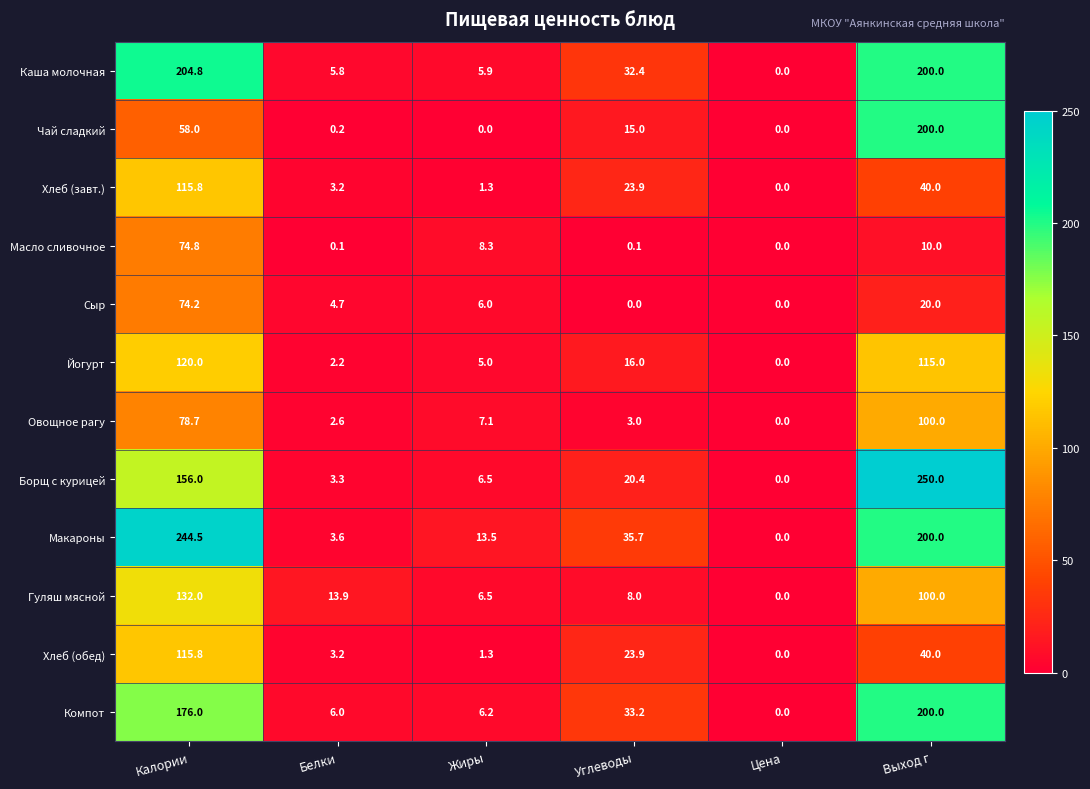

How many positive values does the Каша молочная series have?

5